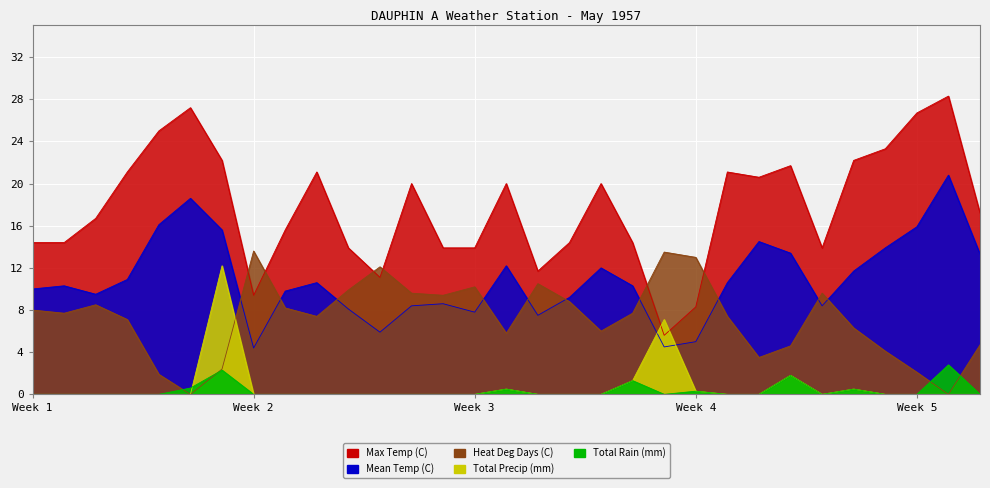

Rank the series by their maximum value, from lowest to highest.

Total Rain (mm), Total Precip (mm), Heat Deg Days (C), Mean Temp (C), Max Temp (C)